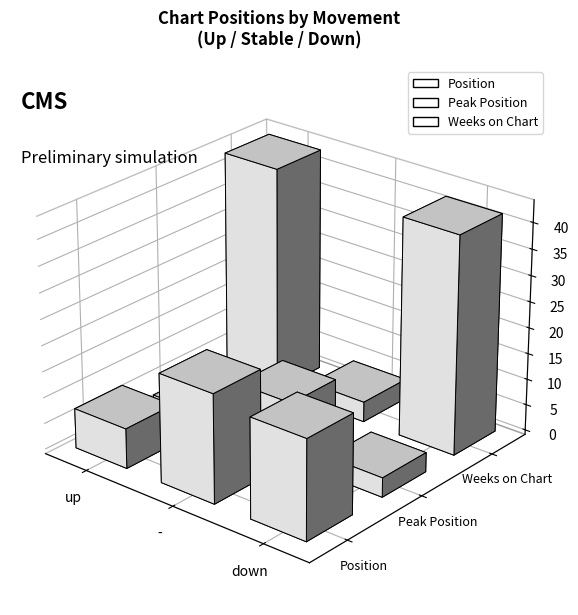

The Peak Position series shows 4 at 33. True or false?

True